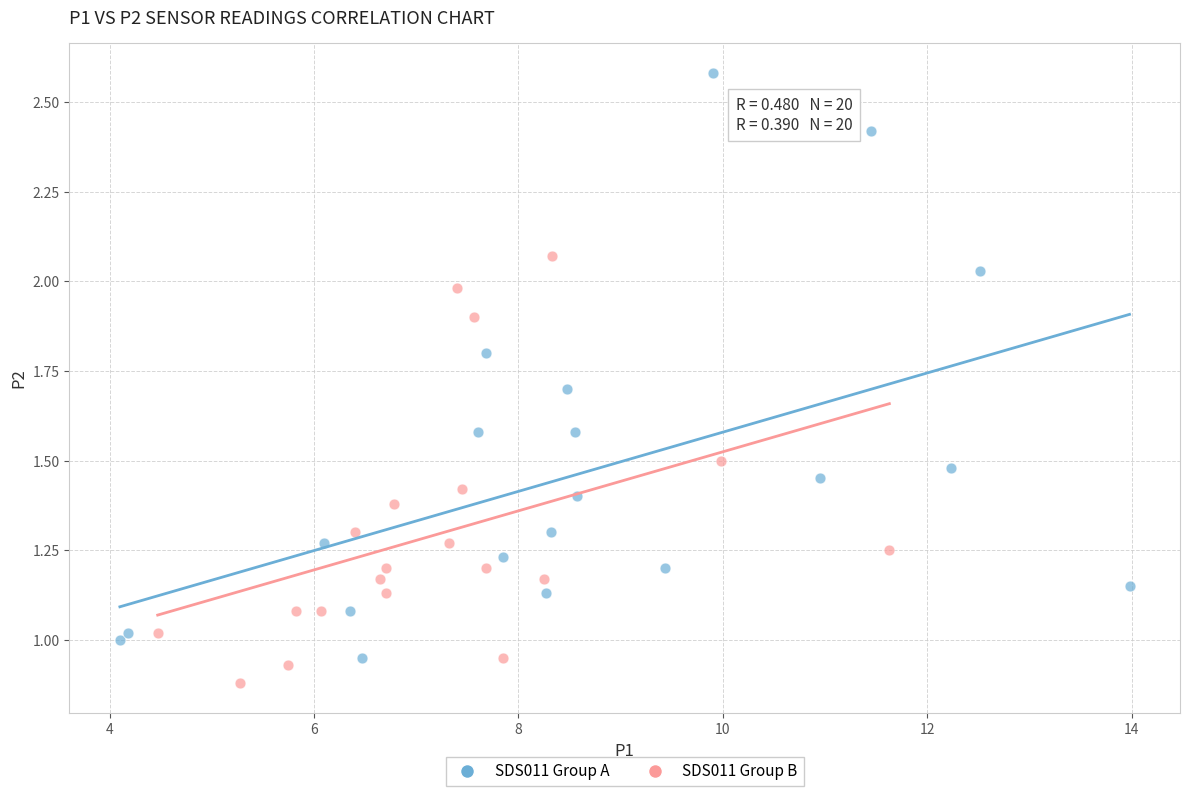

Which series has the largest Y range (max minus min)?

SDS011 Group A